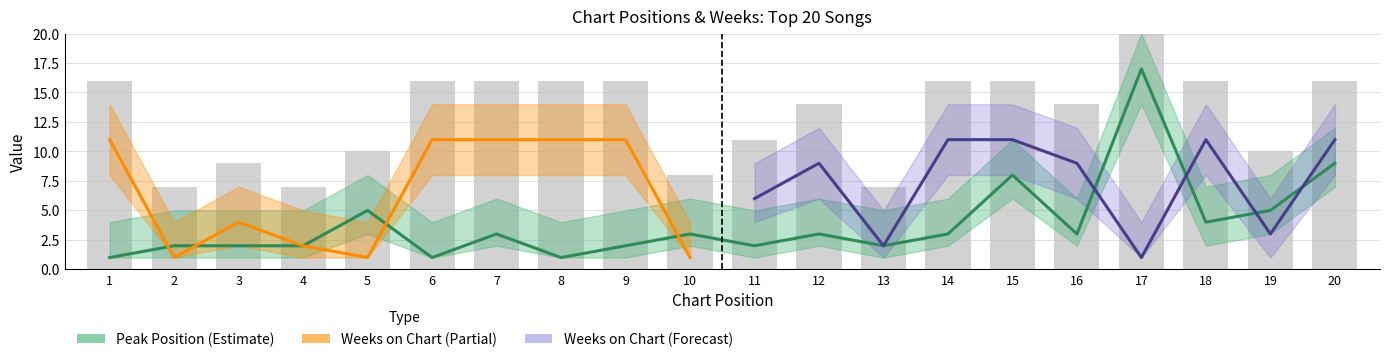

What is the smallest value displayed?

1